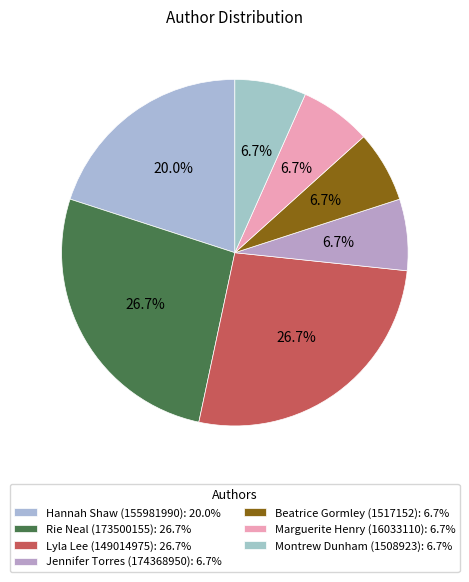

Does Jennifer Torres (174368950) represent more than half of the total?

No